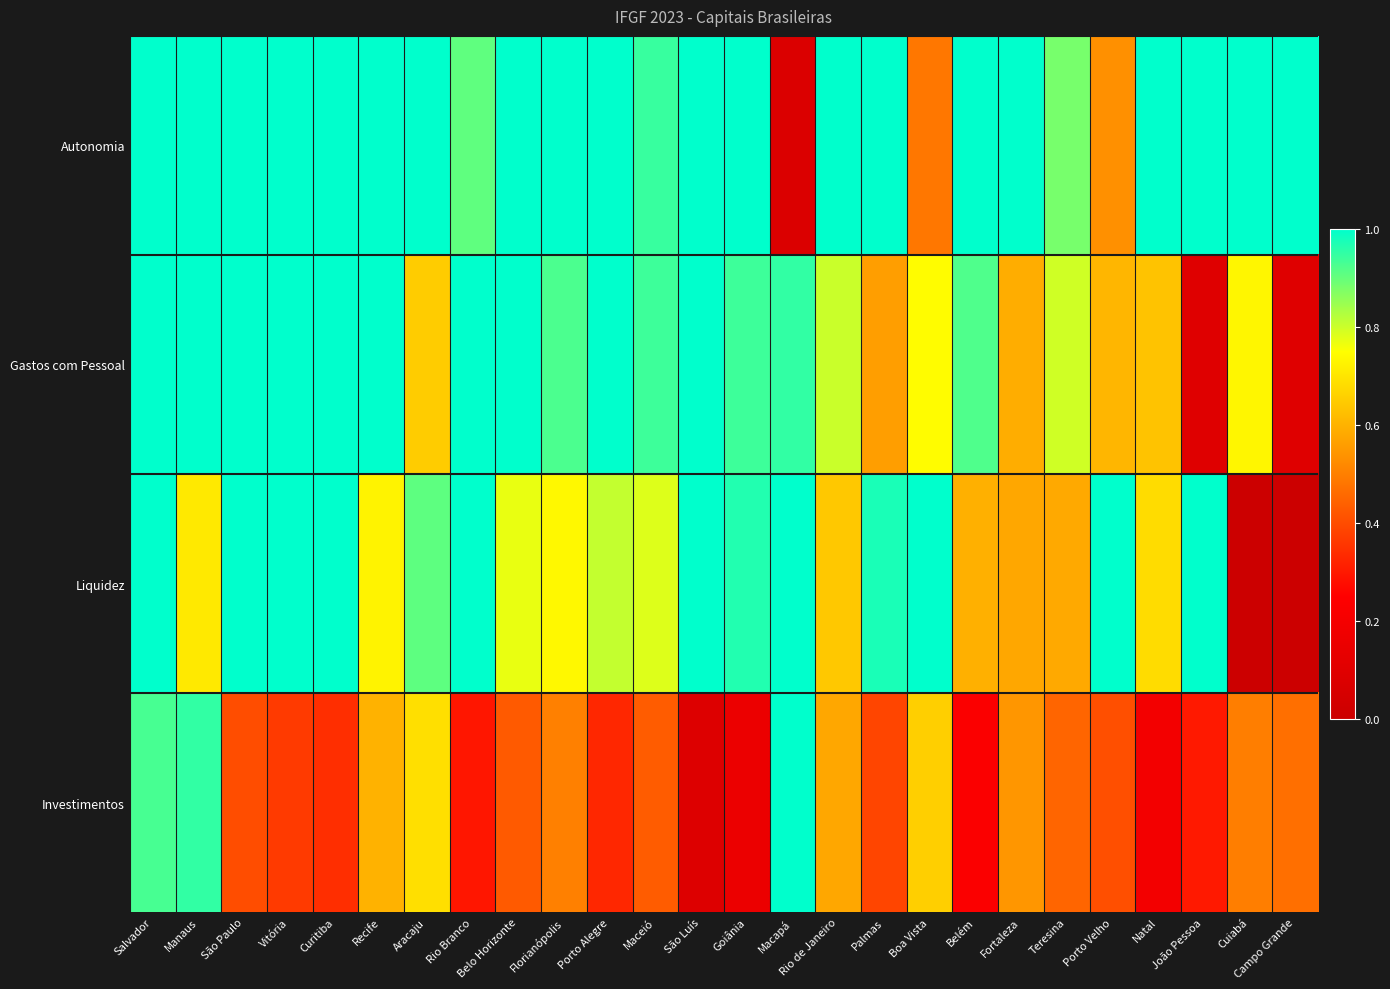

What is the greatest value displayed?

1.0